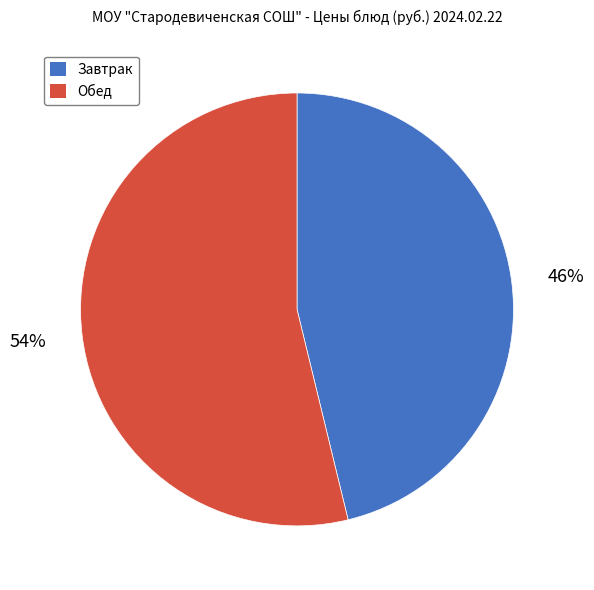

Is there any slice that represents more than half of the pie?

Yes